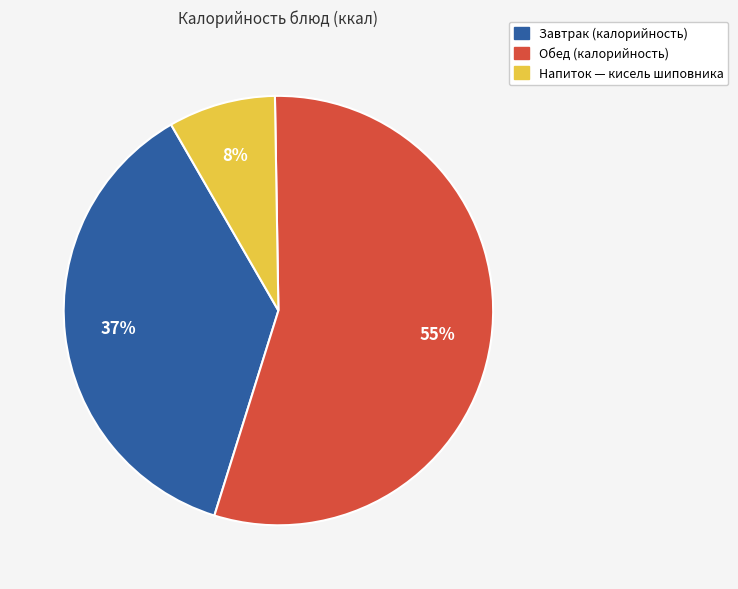

Is there any slice that represents more than half of the pie?

Yes